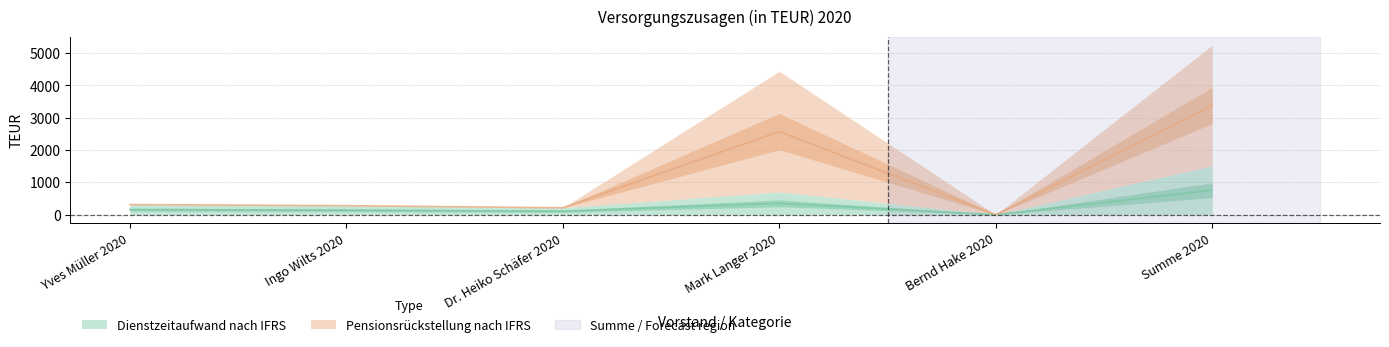

What is the difference between the Dienstzeitaufwand nach IFRS values at Yves Müller 2020 and Bernd Hake 2020?

157.5